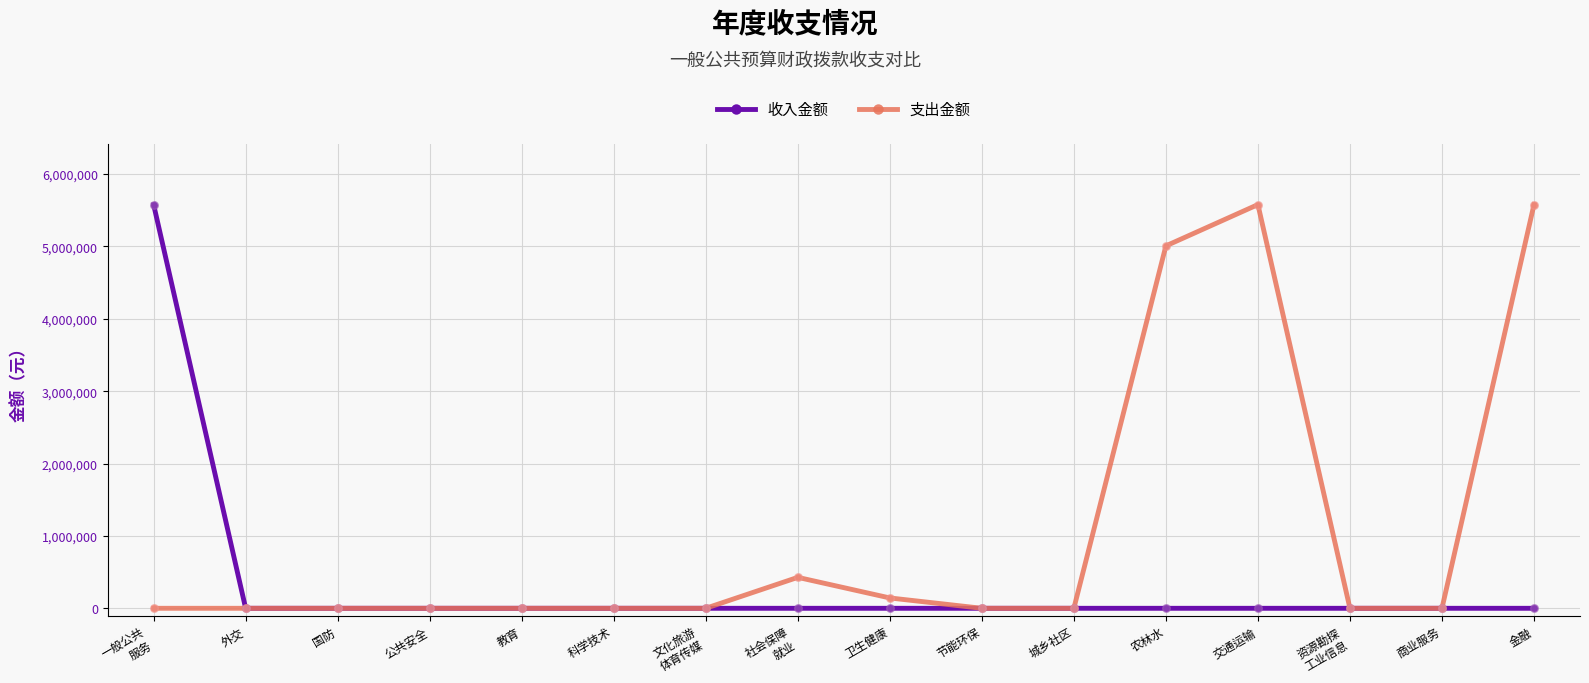

At how many categories does at least one series exceed 978904?

4